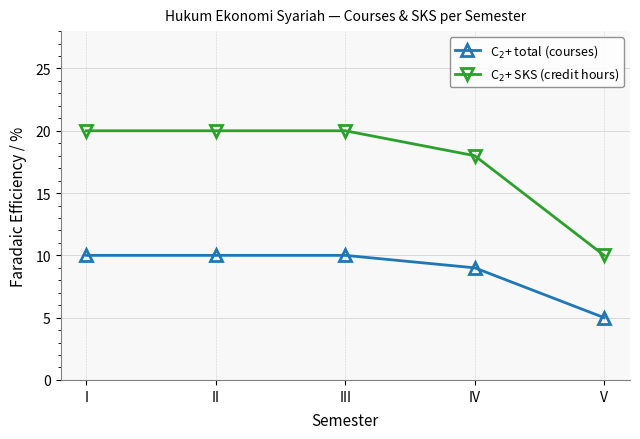

How many categories are shown in the chart?

5